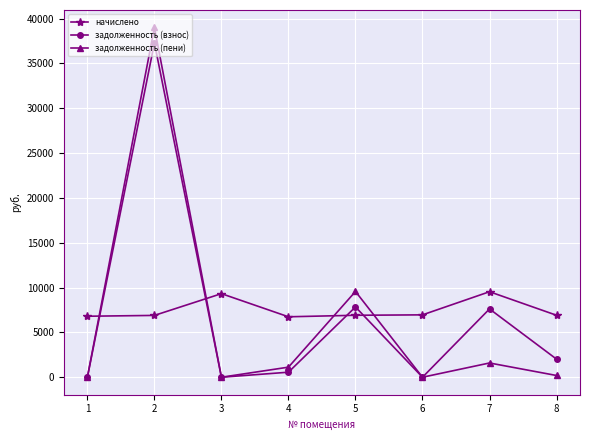

How many interior local peaks does the задолженность (взнос) series have?

3